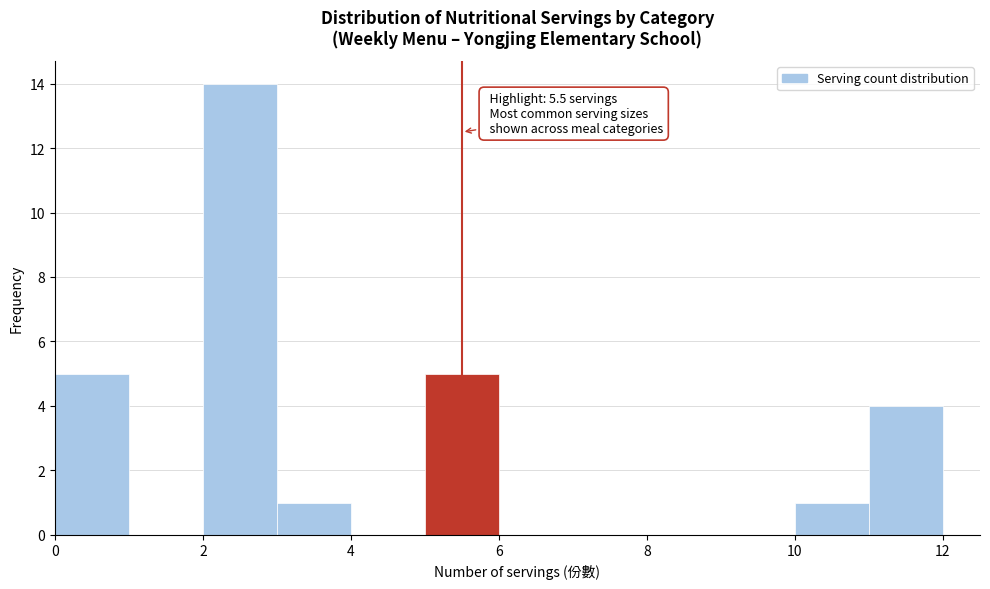

Which range on the x-axis has the tallest bar?

2 to 3